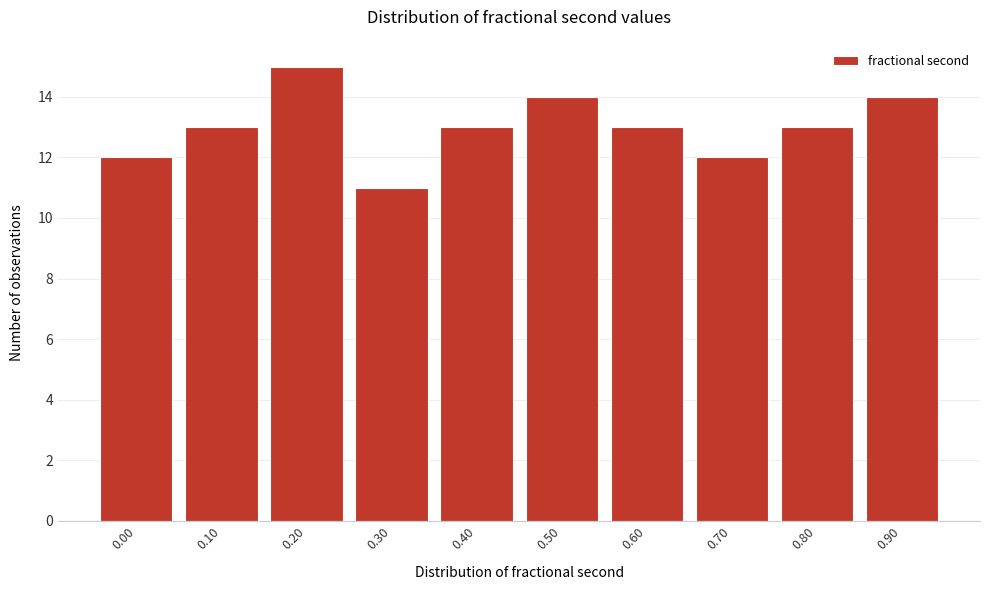

Reading right to left, list all the values displayed in this chart.

0.90=14	0.80=13	0.70=12	0.60=13	0.50=14	0.40=13	0.30=11	0.20=15	0.10=13	0.00=12